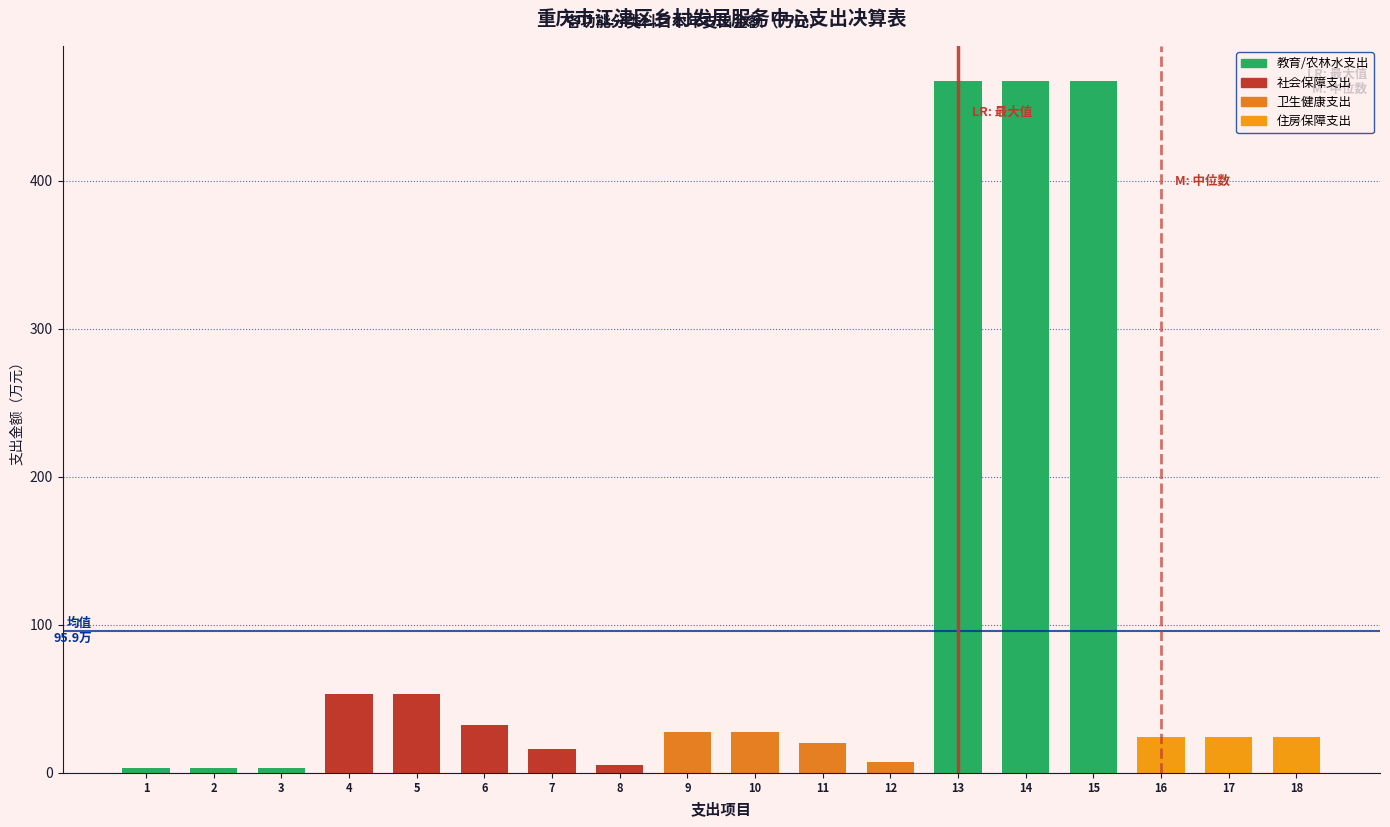

What is the value of the 7th bar from the left?

16.0